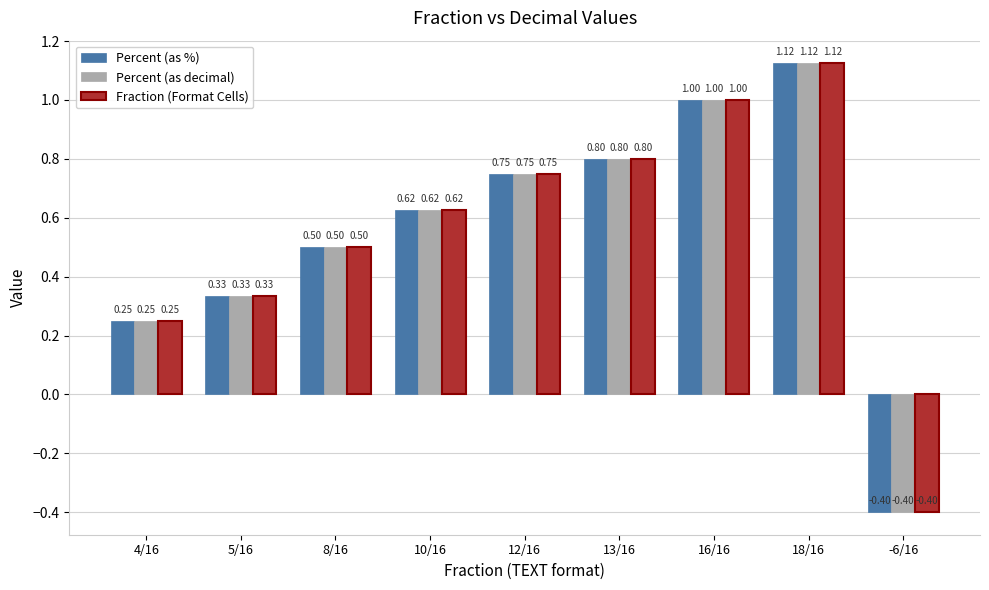

What is the label of the 3rd bar from the left?

8/16